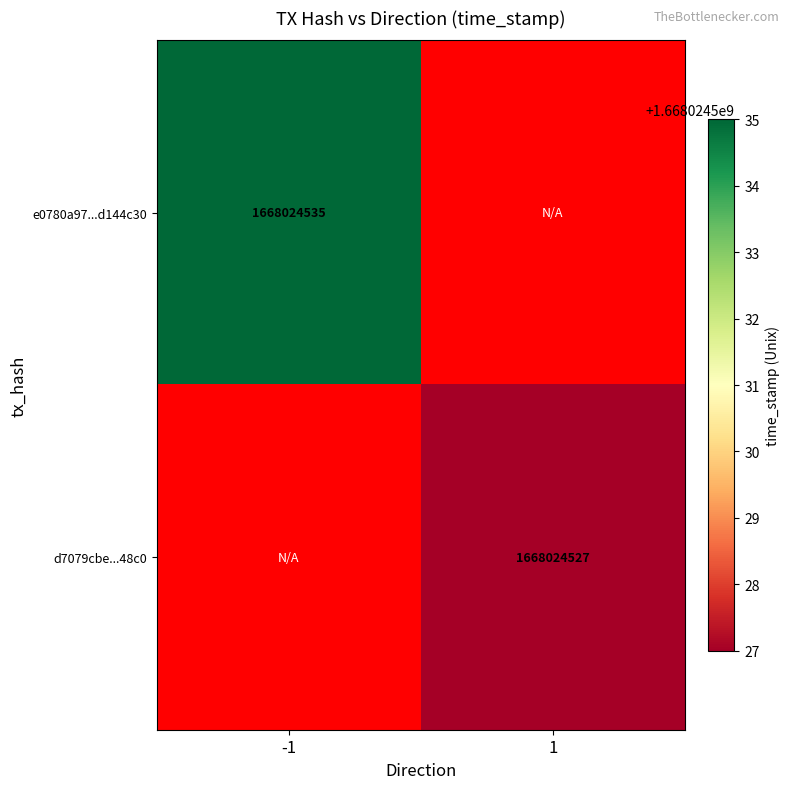

Which label corresponds to the largest value in the chart?

-1